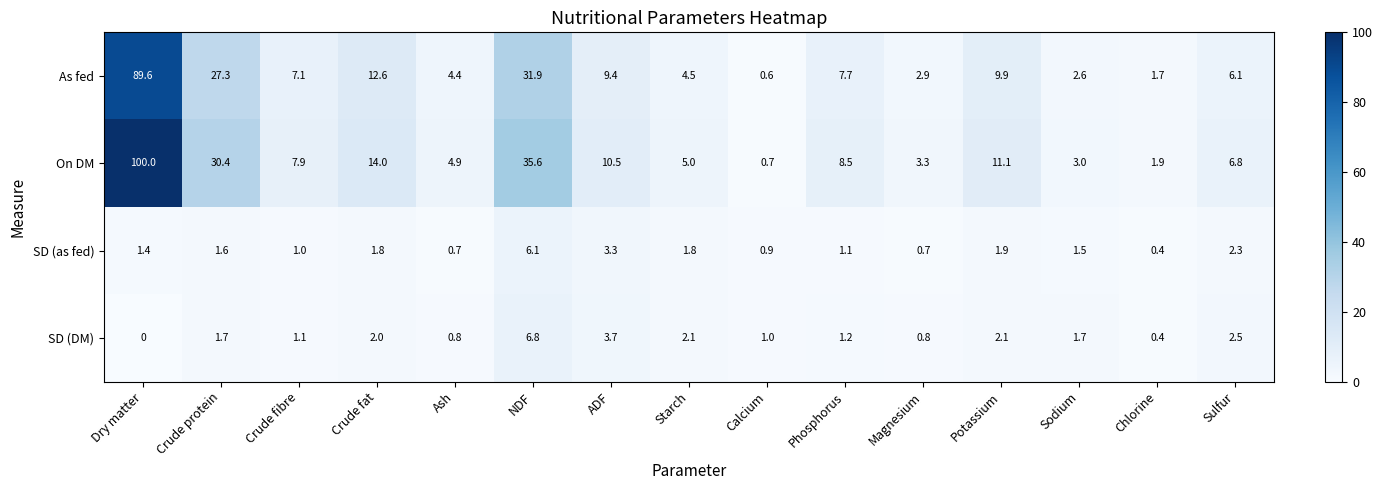

Which category has the highest value across all series?

Dry matter